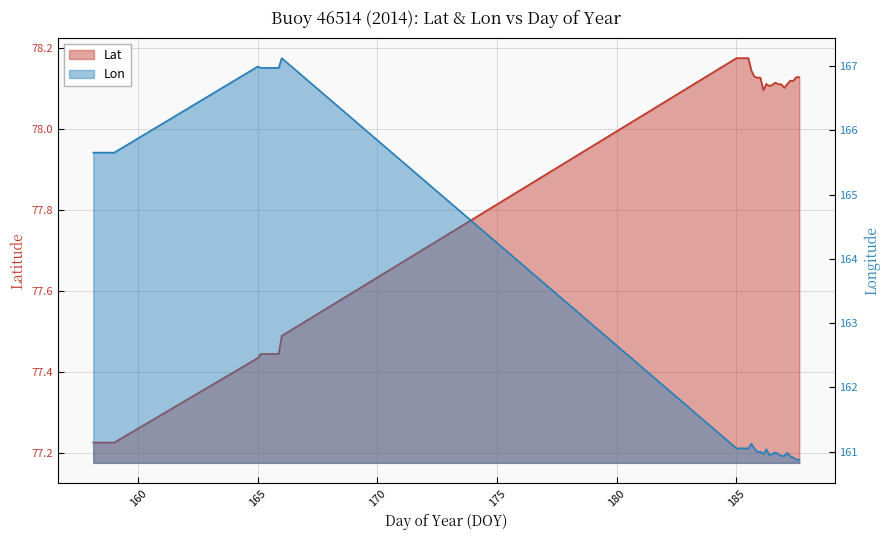

How many distinct data groups are displayed?

2